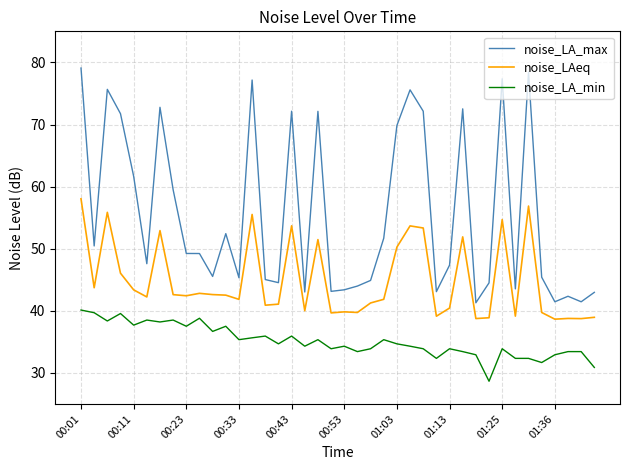

True or false: noise_LAeq and noise_LA_max cross at least once.

False